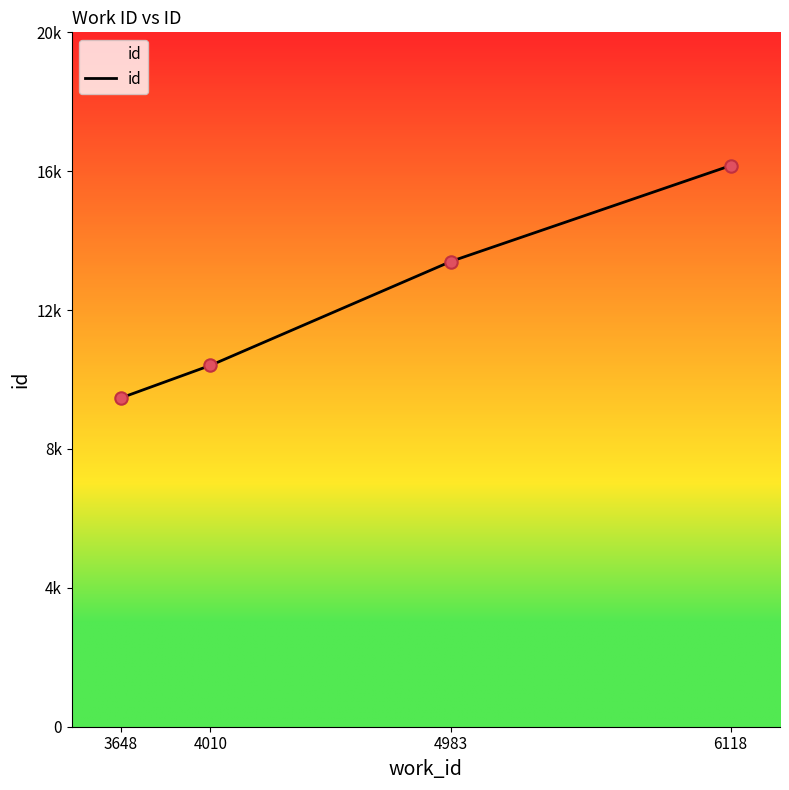

Between 6118 and 4983, which is larger?

6118